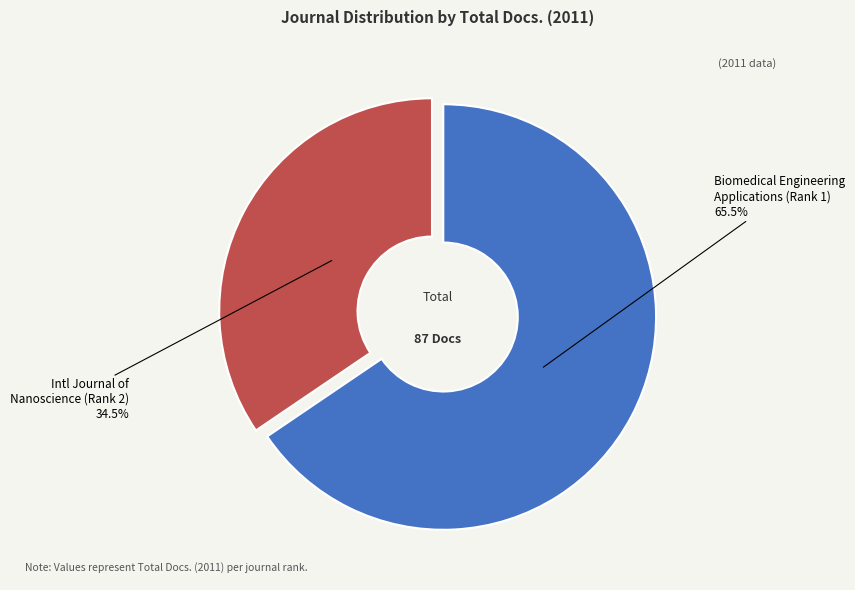

Is there a majority slice in this chart?

Yes